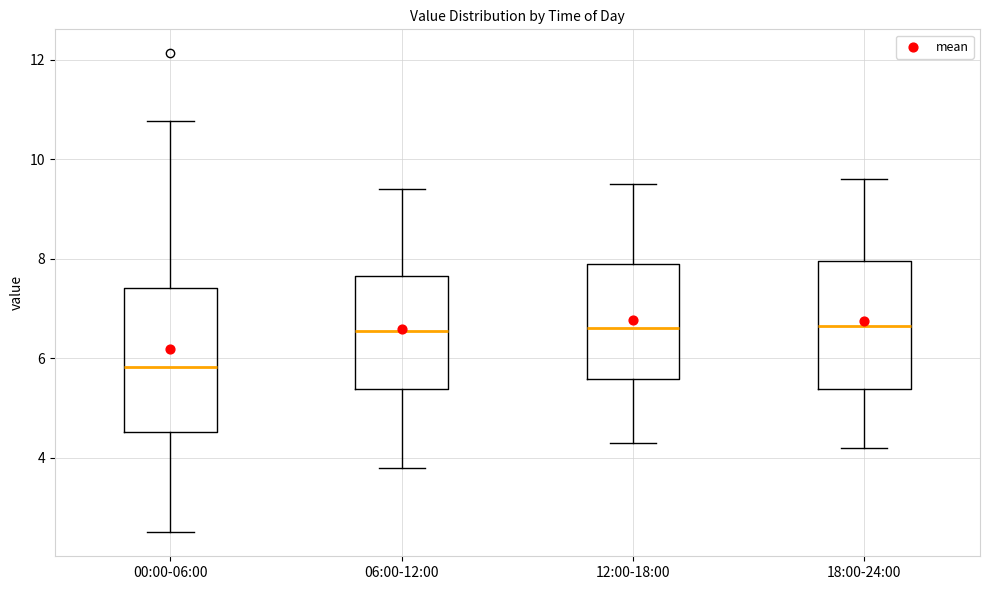

Where does the lower whisker of the box for 12:00-18:00 end on the y-axis? The values are not printed on the chart, so give them approximately, as read against the axis.

4.4